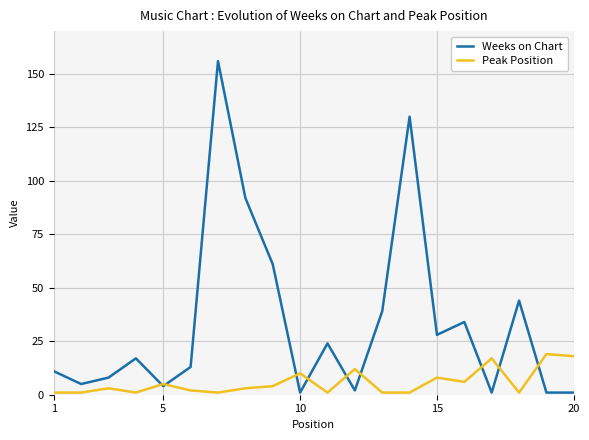

What are all the series names shown in the legend?

Weeks on Chart, Peak Position